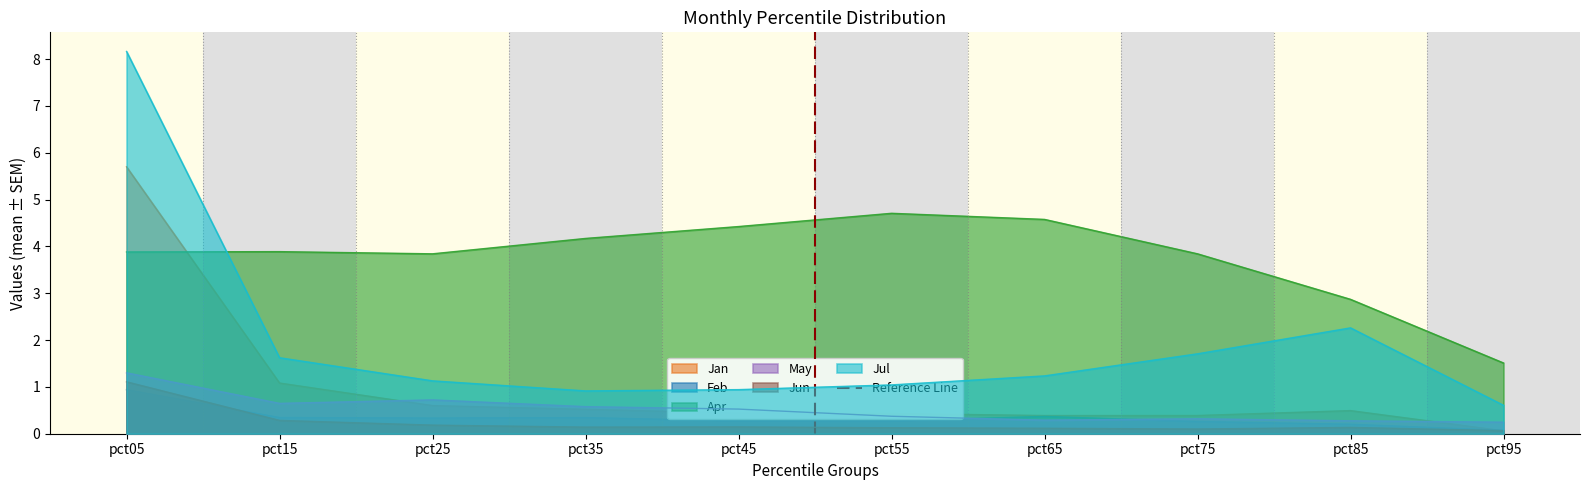

At which label is Apr closest to 3?

pct85